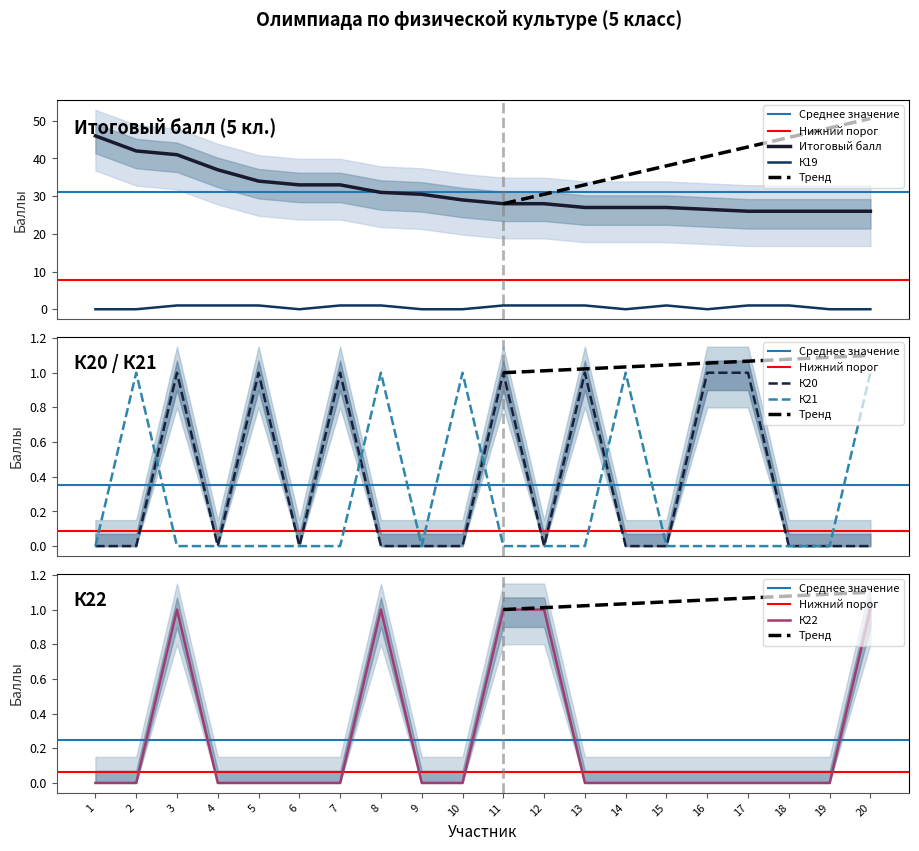

Where does the Итоговый балл series first go above 29?

1